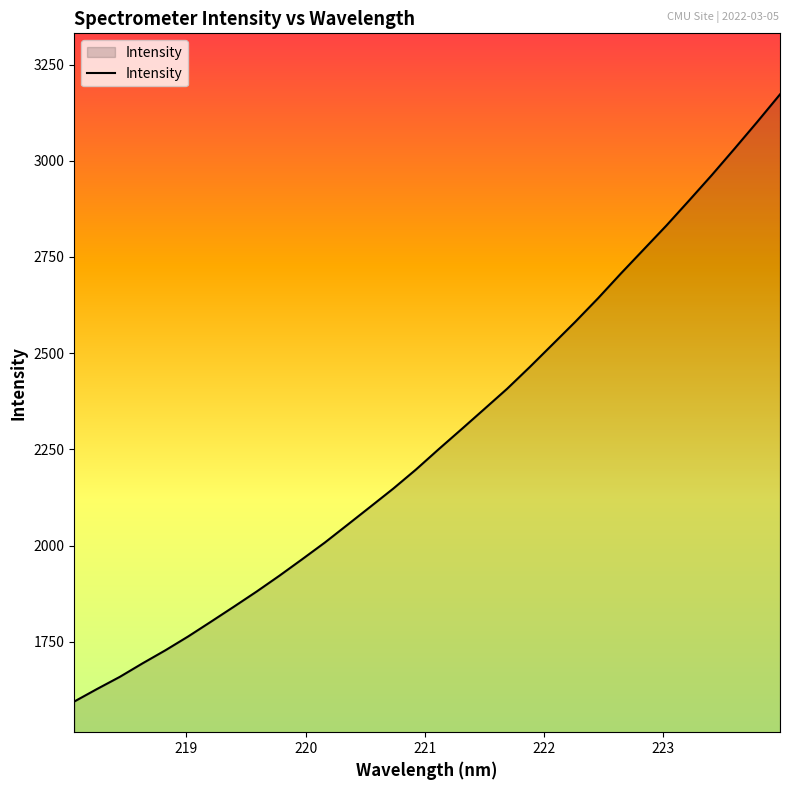

What is the difference between the second highest and second lowest values?

1473.8